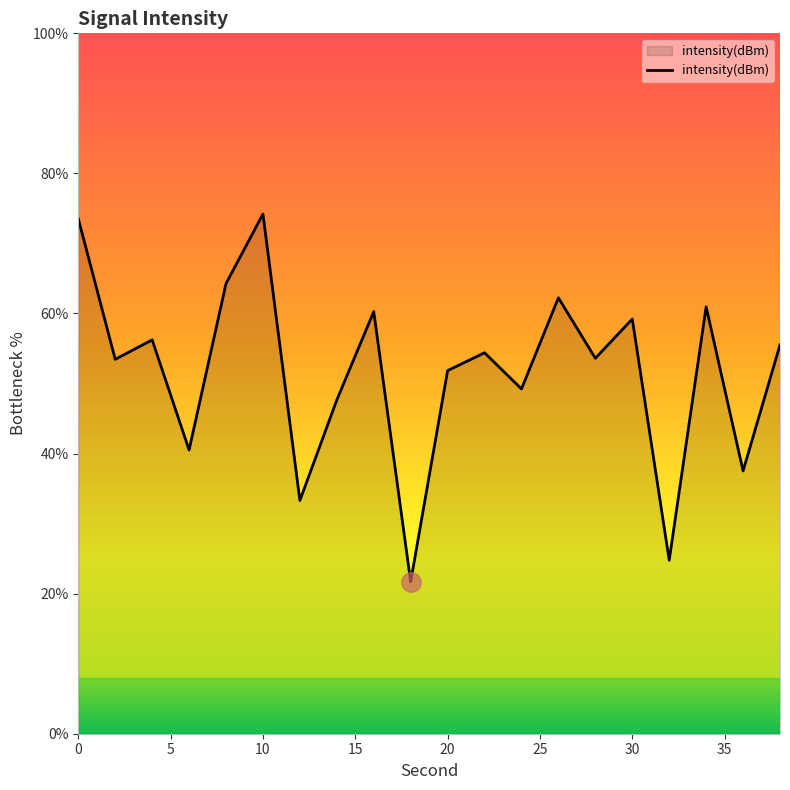

What is the maximum value shown in the chart?

74.2